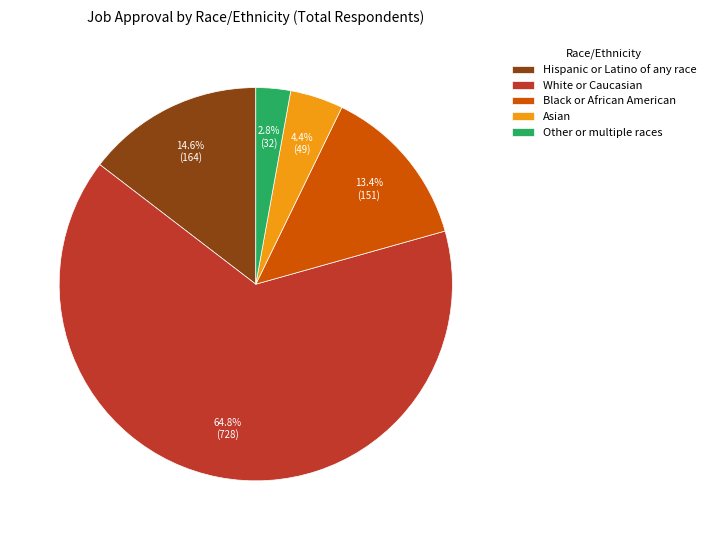

Is it true that White or Caucasian is 51% of the pie?

False